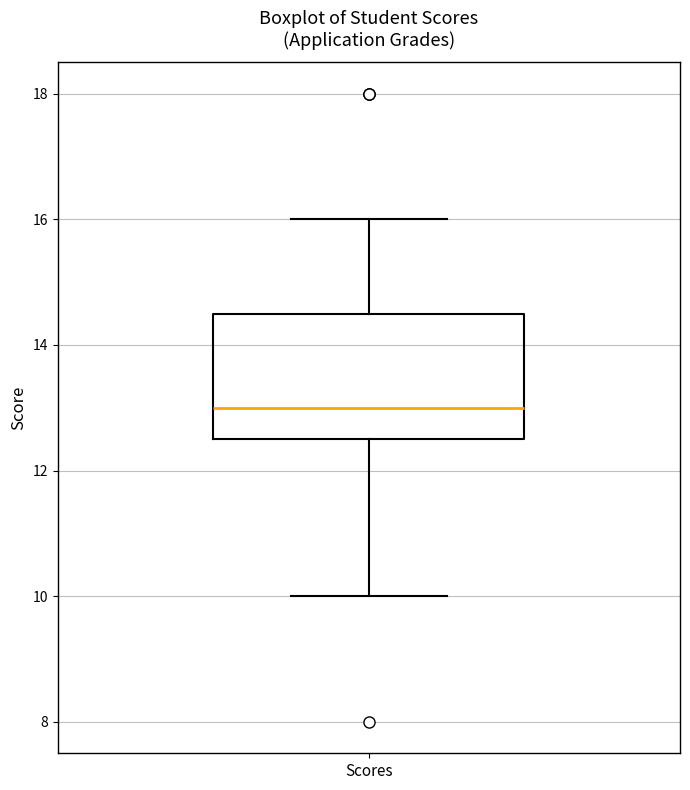

Transcribe this box plot: give where the median line is, the range the box spans, and where the two whiskers end, as read against the y-axis. The values are not printed on the chart, so give them approximately, as read against the axis.

median 13.0, box 12.6 to 14.6, whiskers 10.0 to 16.0